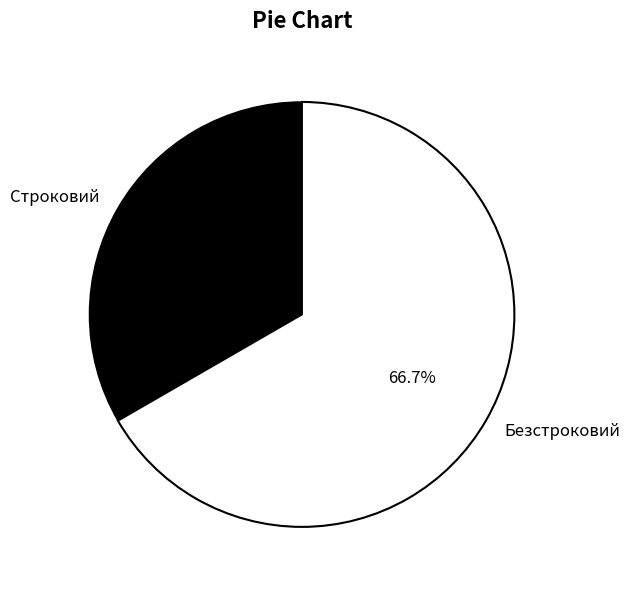

What is the largest slice in the pie chart?

Безстроковий